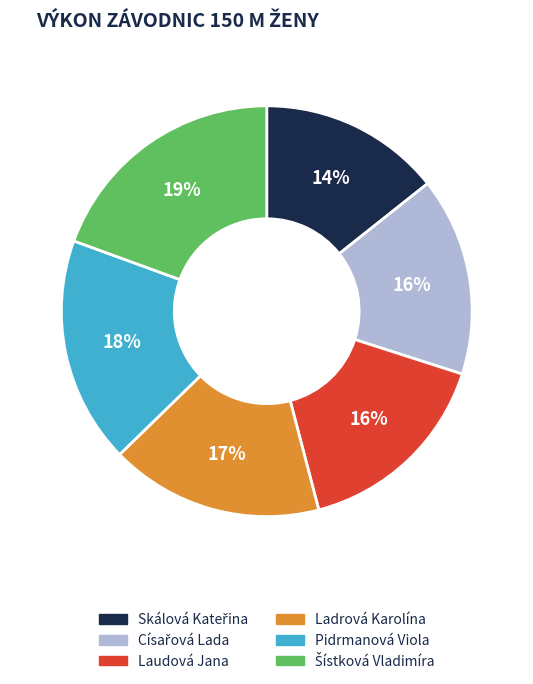

Do Pidrmanová Viola and Ladrová Karolína together represent more than half of the pie?

No